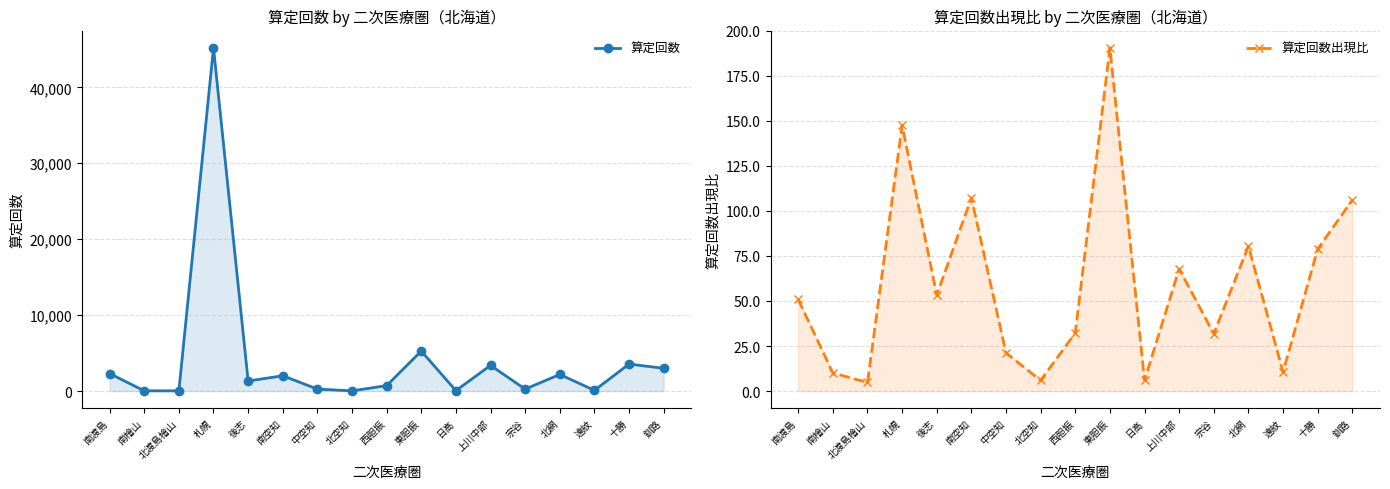

What are all the series names shown in the legend?

算定回数, 算定回数出現比